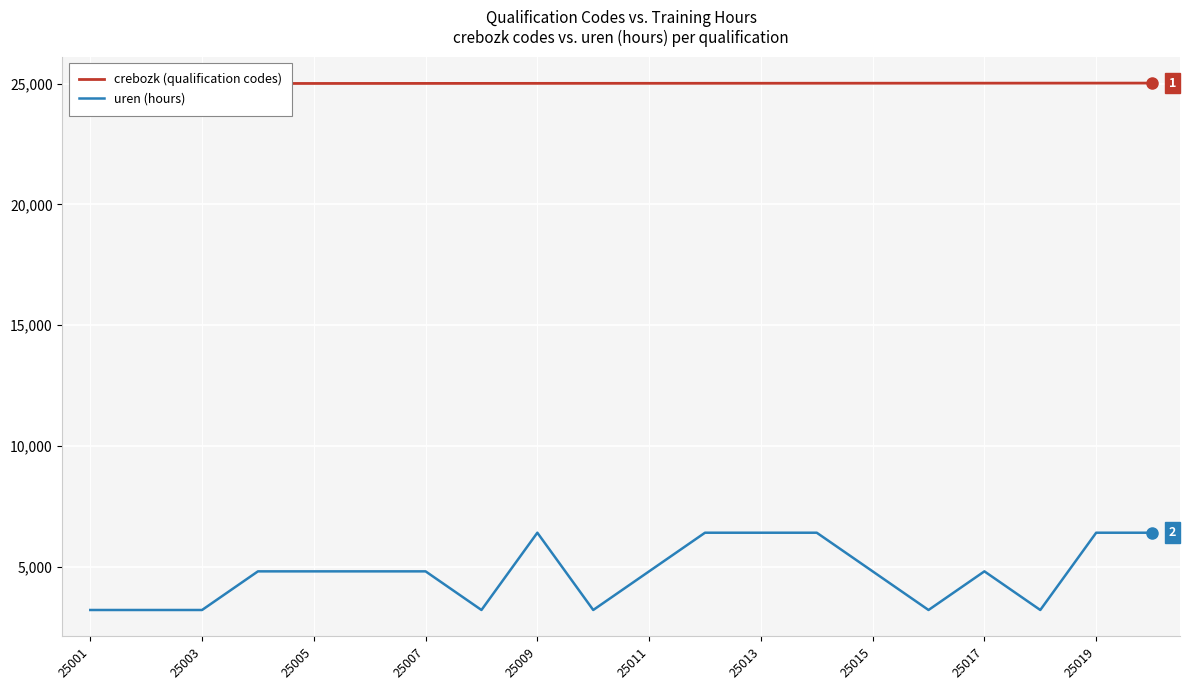

The value of uren (hours) at 25003 is 3200. True or false?

True